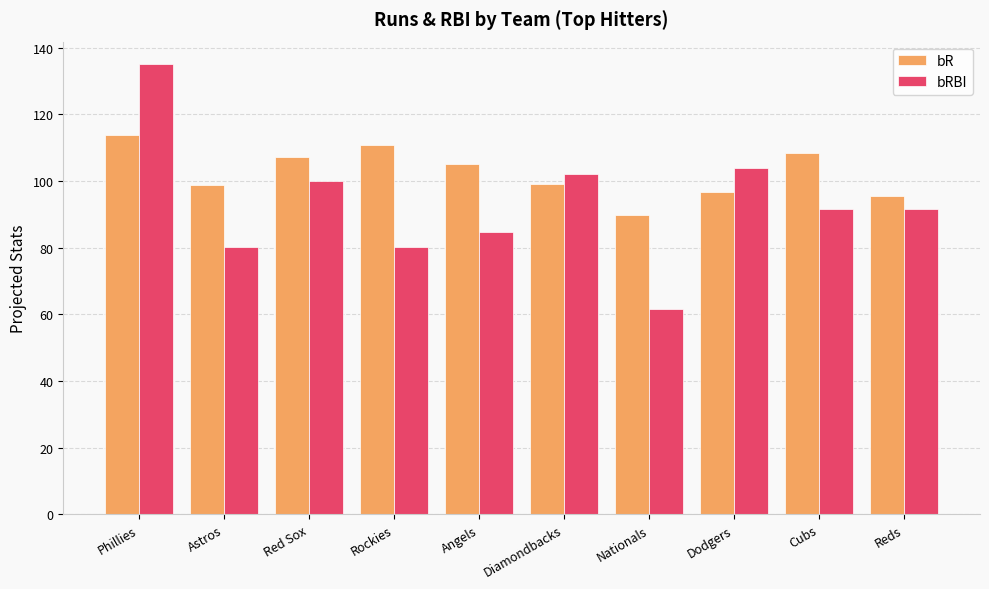

Which label corresponds to the largest value in the chart?

Phillies